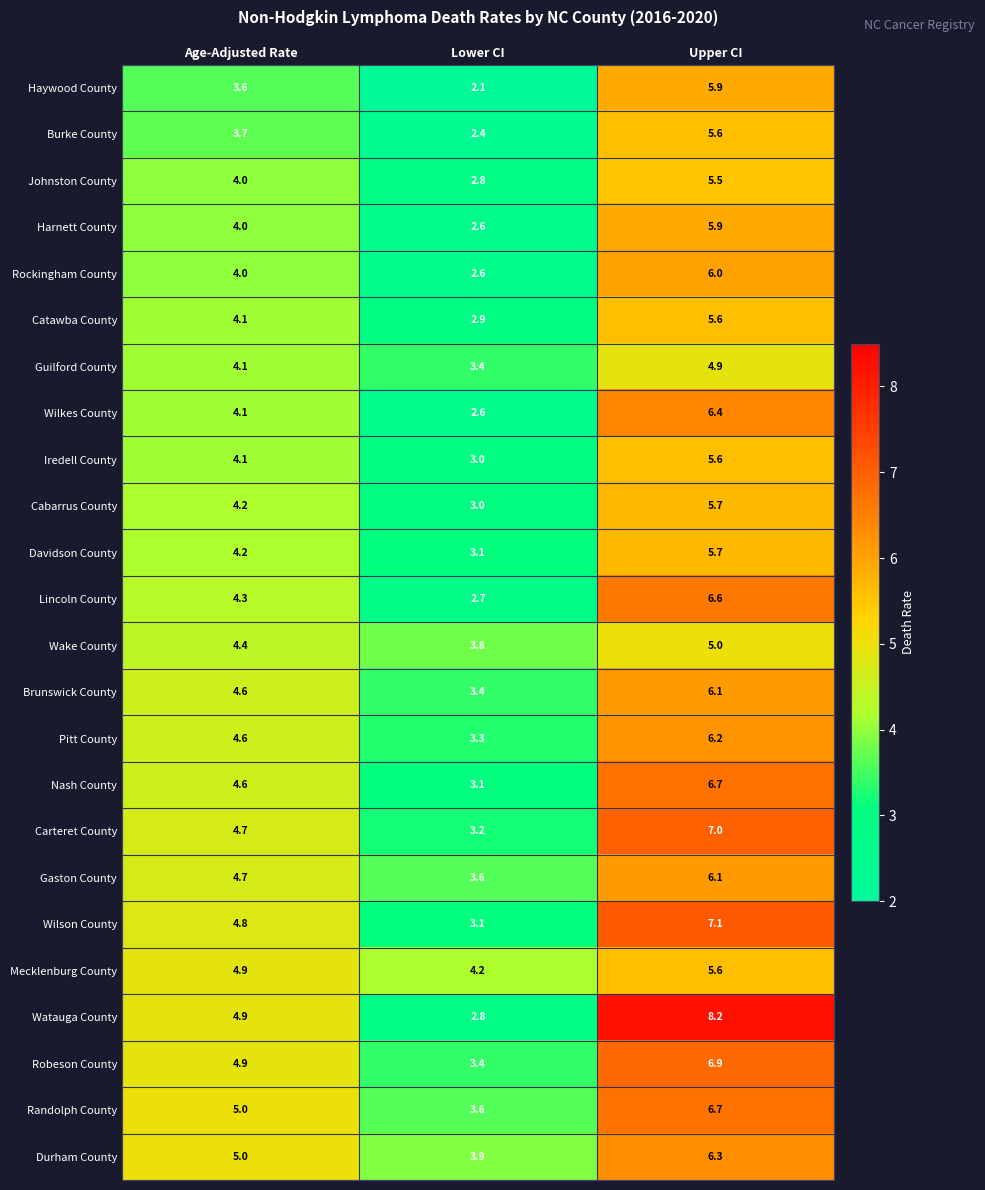

The value of Mecklenburg County at Age-Adjusted Rate is 4.9. True or false?

True